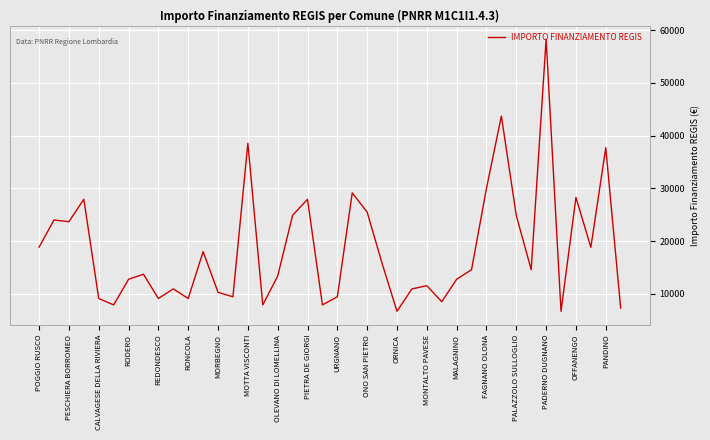

What is the minimum value shown in the chart?

6677